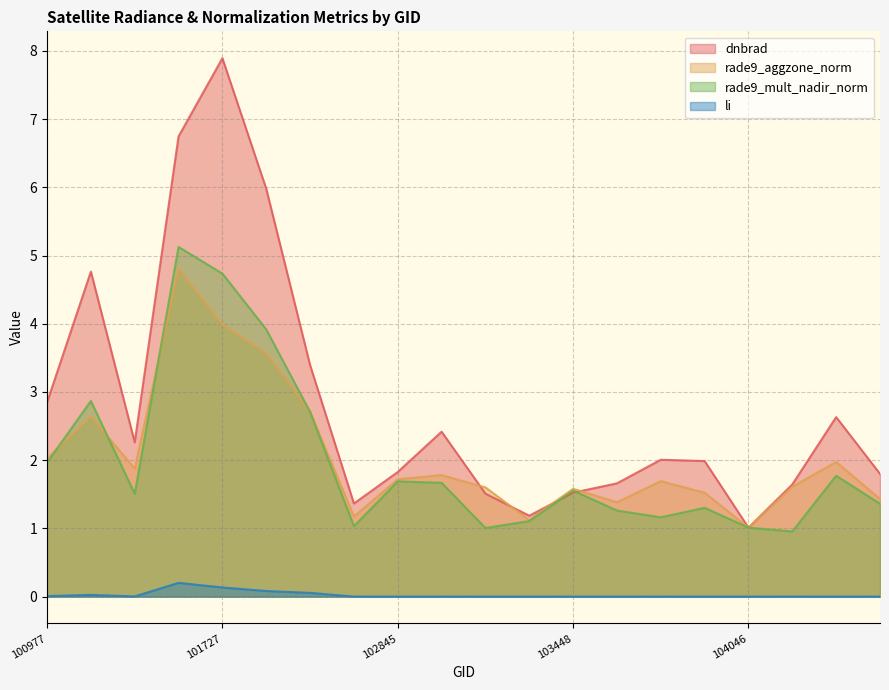

List the series in order of their peak value, highest first.

dnbrad, rade9_mult_nadir_norm, rade9_aggzone_norm, li